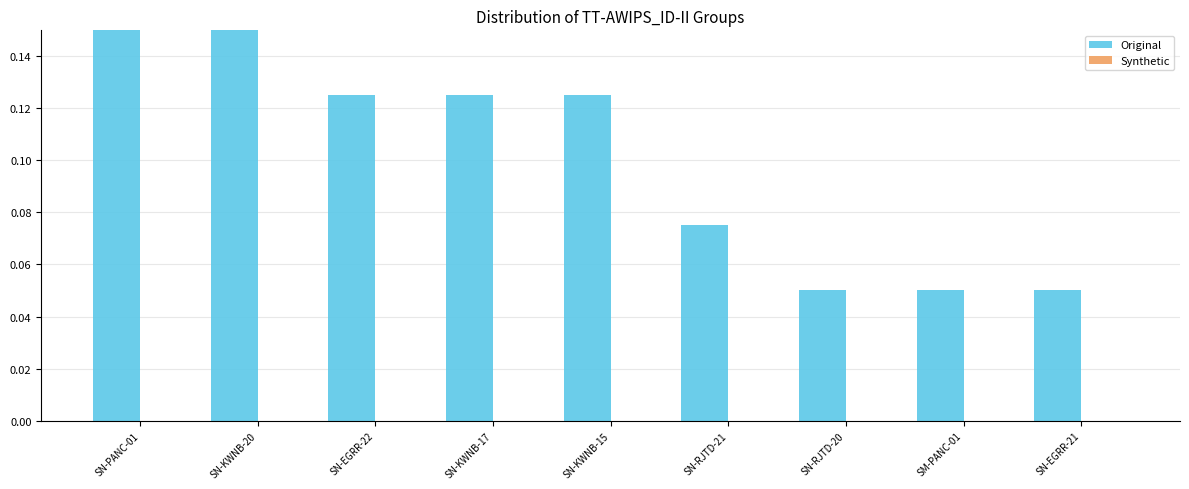

Reading left to right, what are all the values shown in this chart?

Original: 0.2	0.2	0.1	0.1	0.1	0.1	0.1	0.1	0.1
Synthetic: 0.0	0.0	0.0	0.0	0.0	0.0	0.0	0.0	0.0